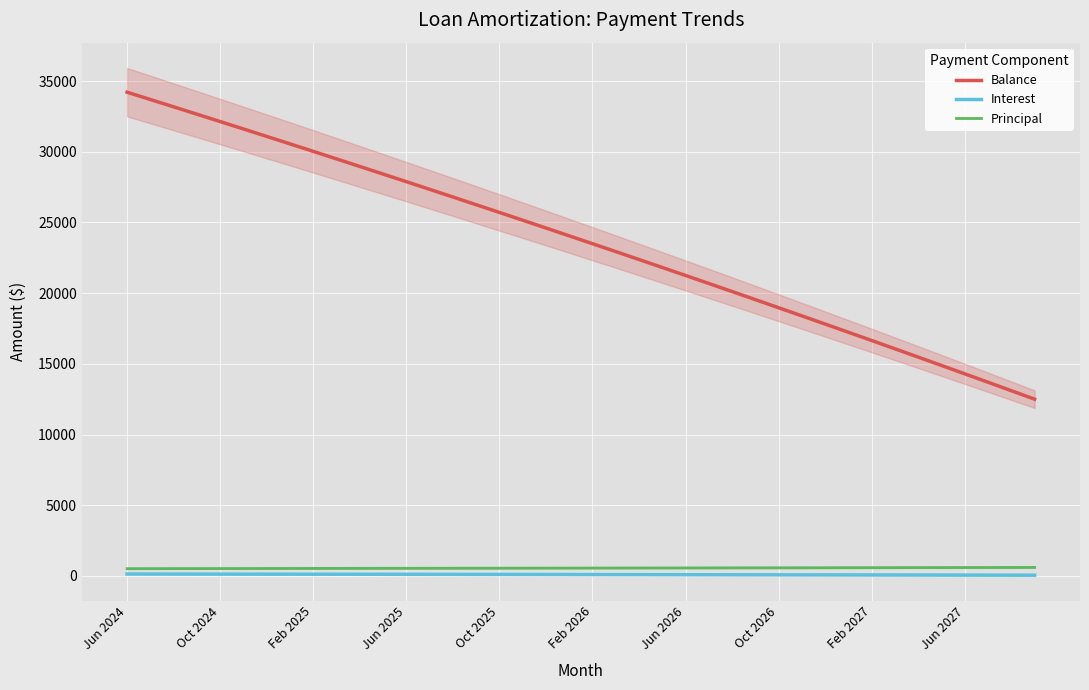

At which label does Balance first exceed 24056?

Jun 2024